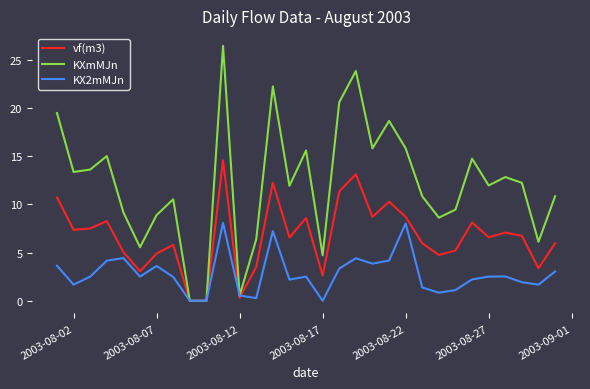

What are all the series names shown in the legend?

vf(m3), KXmMJn, KX2mMJn